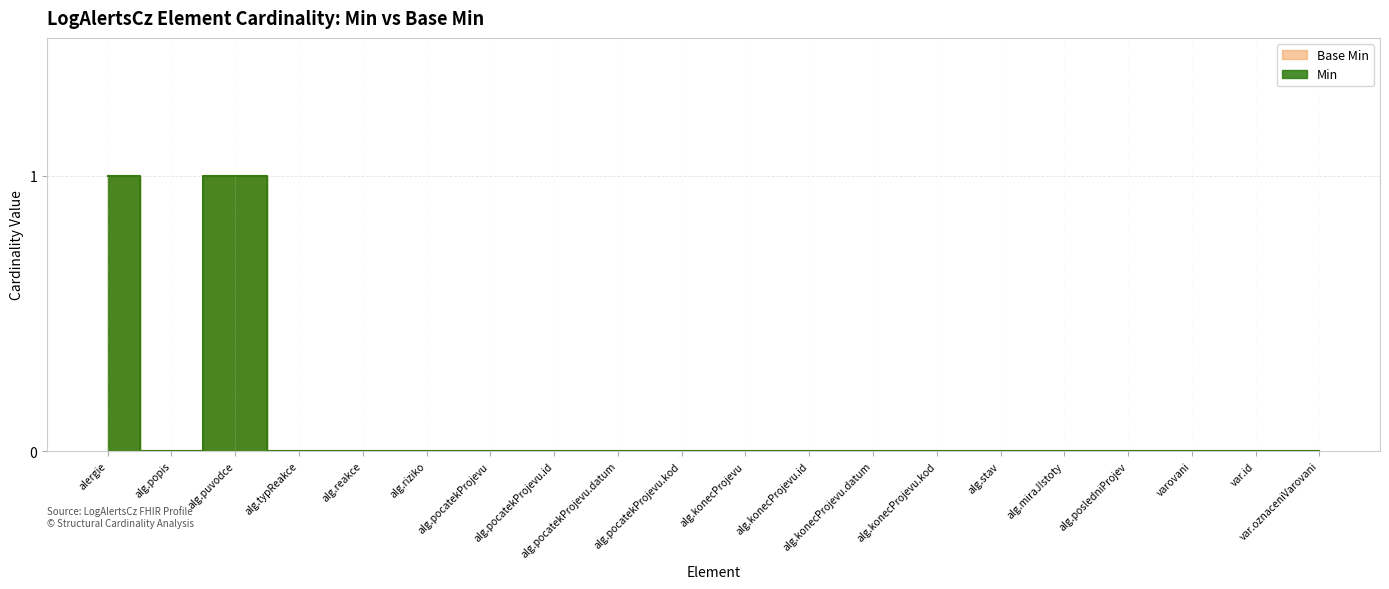

Reading left to right, list all the values displayed in this chart.

Min: 1	0	1	0	0	0	0	0	0	0	0	0	0	0	0	0	0	0	0	0
Base Min: 1	0	1	0	0	0	0	0	0	0	0	0	0	0	0	0	0	0	0	0